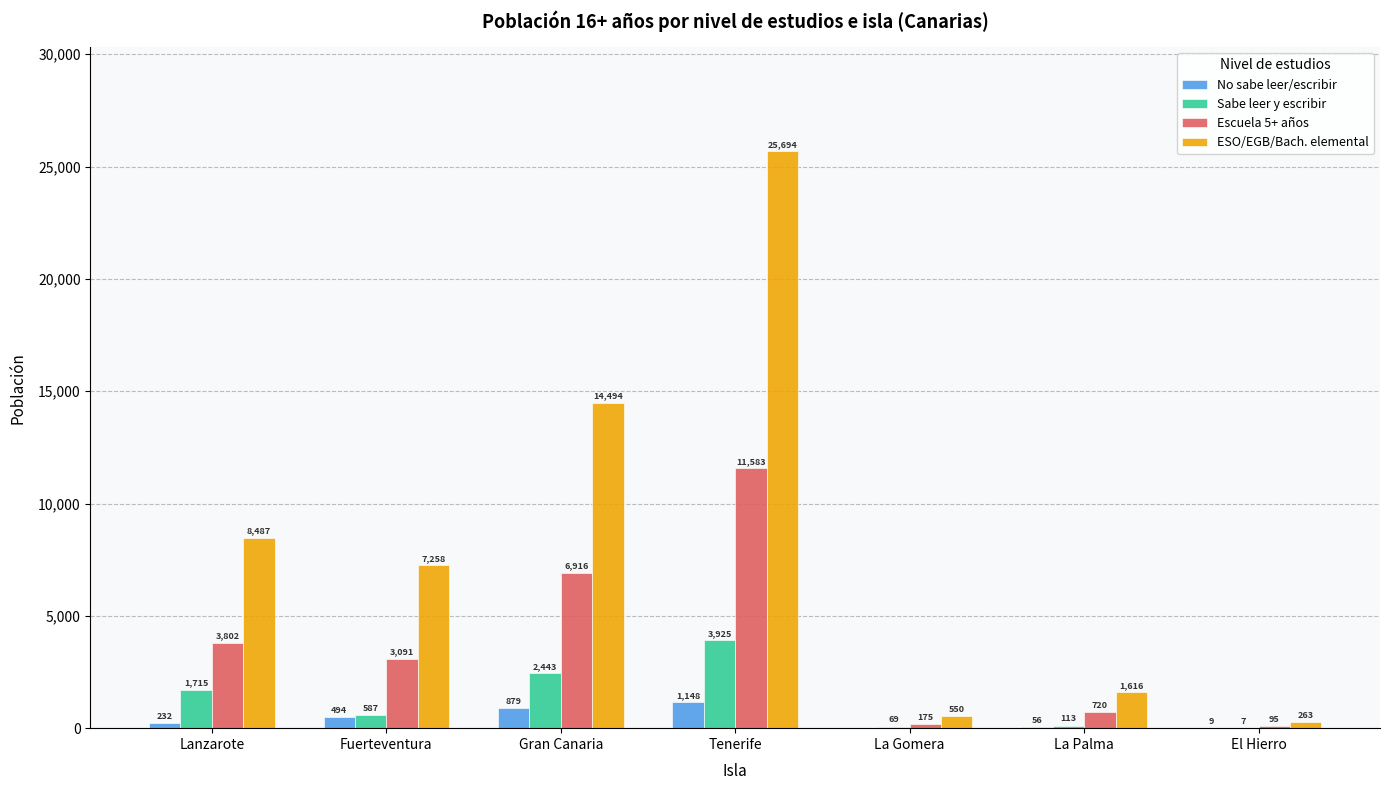

What is the spread (max minus min) of values at Fuerteventura?

6764